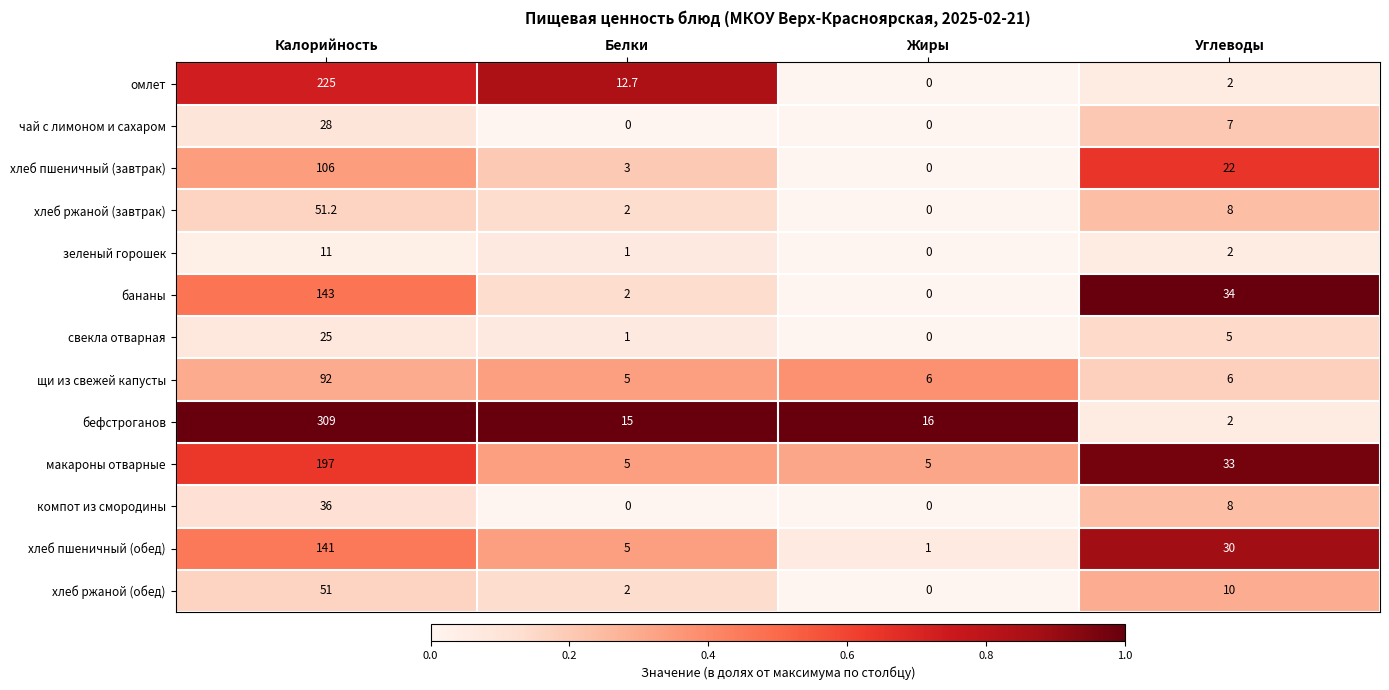

True or false: хлеб пшеничный (обед) has a value of 30.0 at Углеводы.

True